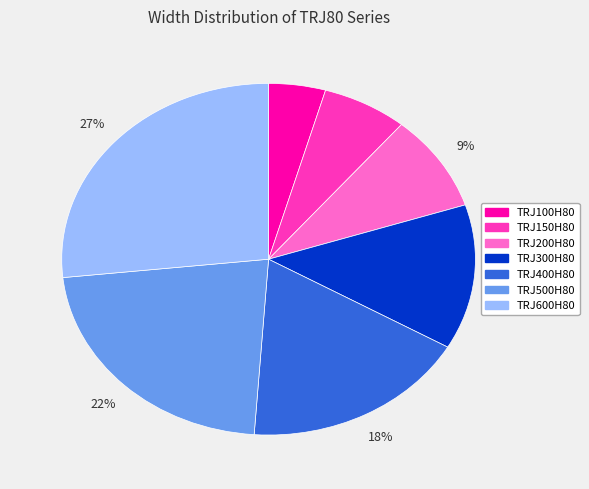

How many segments does this pie chart have?

7